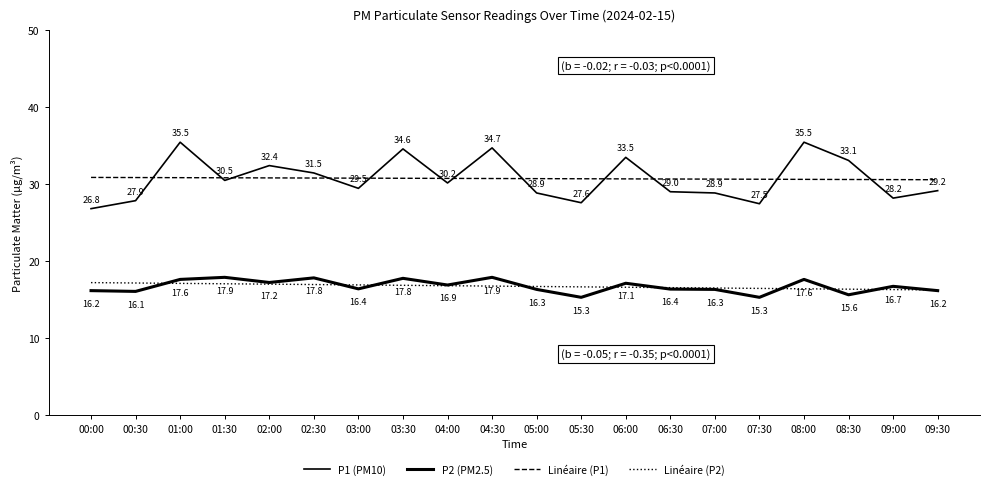

What is the value of the P1 (PM10) point at the 10th from the left?

34.7